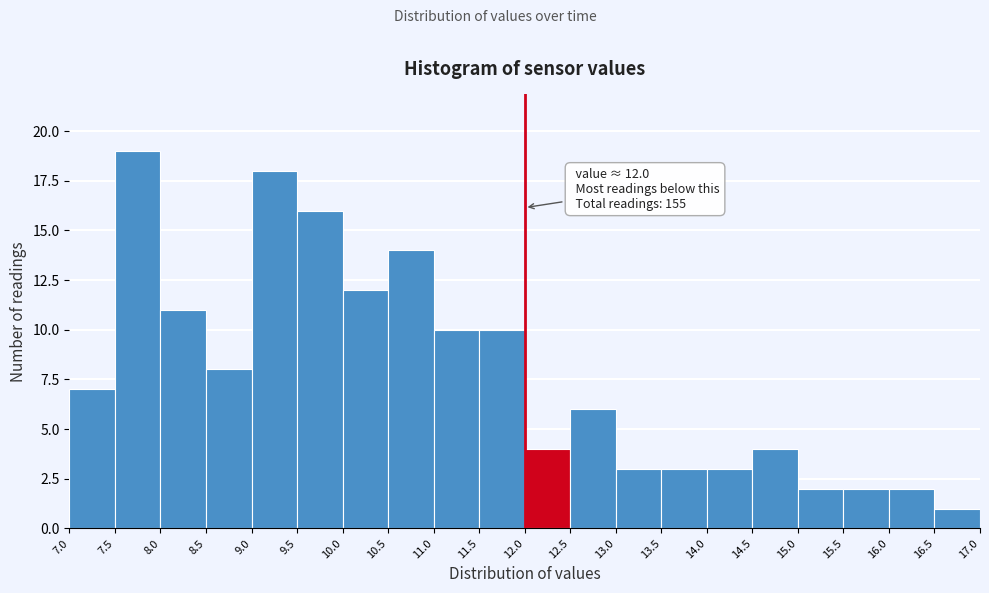

Over which range of the x-axis is the bar tallest?

7.5 to 8.0